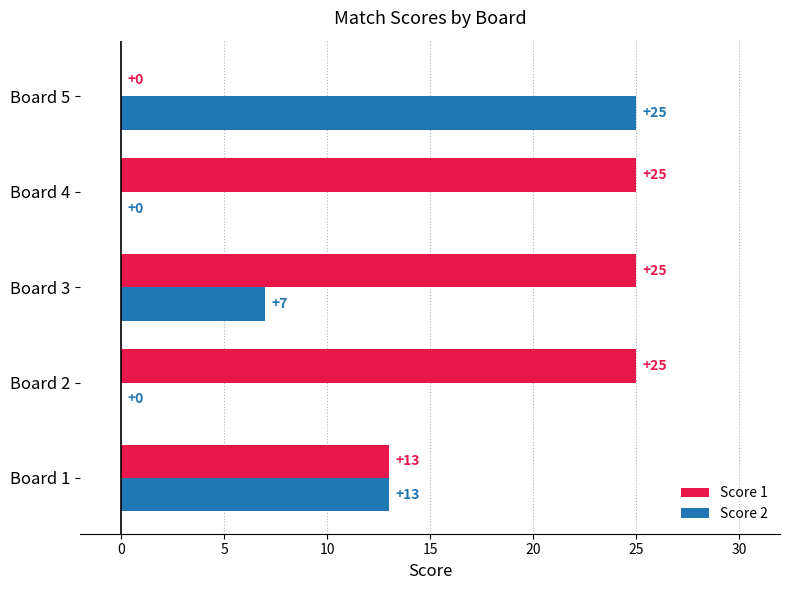

What is the maximum value for Score 1?

25